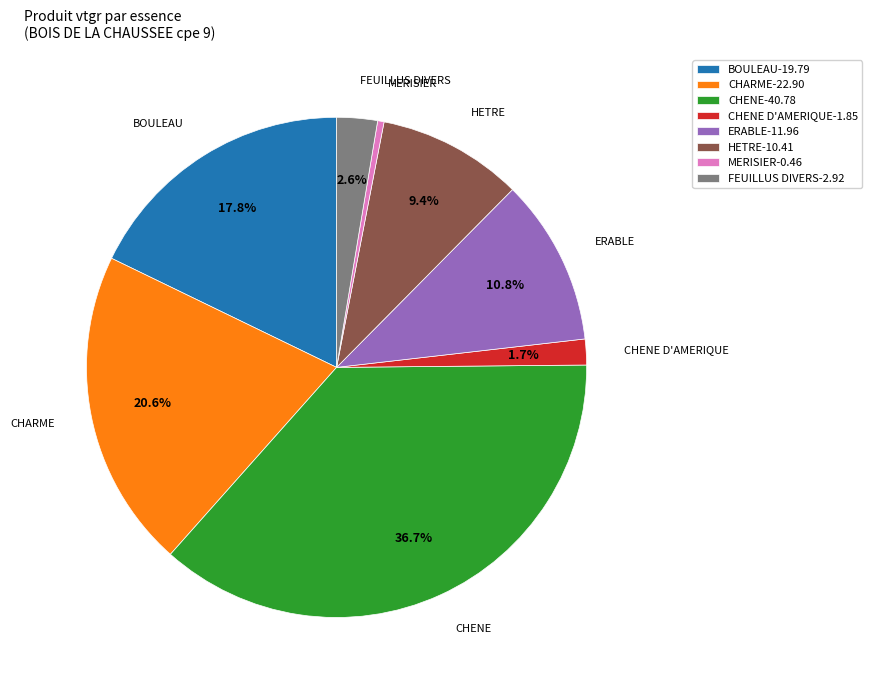

Combined, what portion of the pie is CHENE and BOULEAU?

54.5%